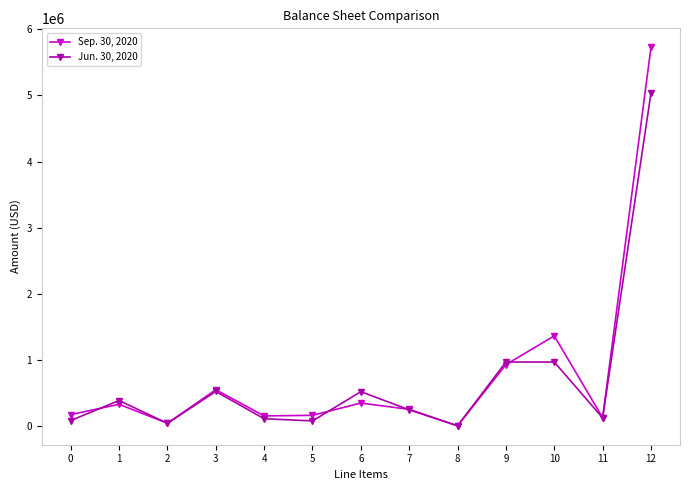

Rank the series at 7 from lowest to highest value.

Jun. 30, 2020, Sep. 30, 2020